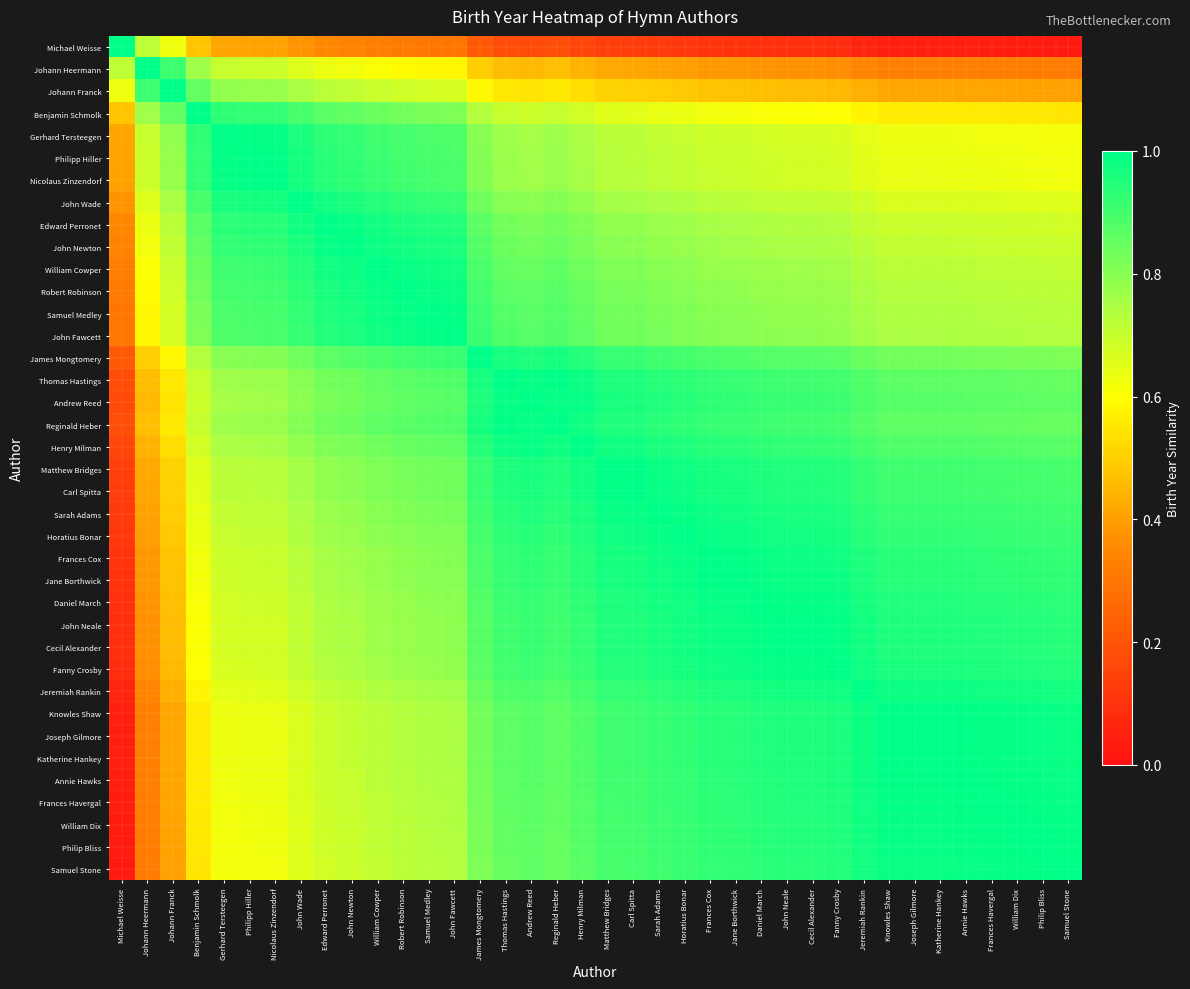

Which series has the largest range (max minus min)?

Michael Weisse